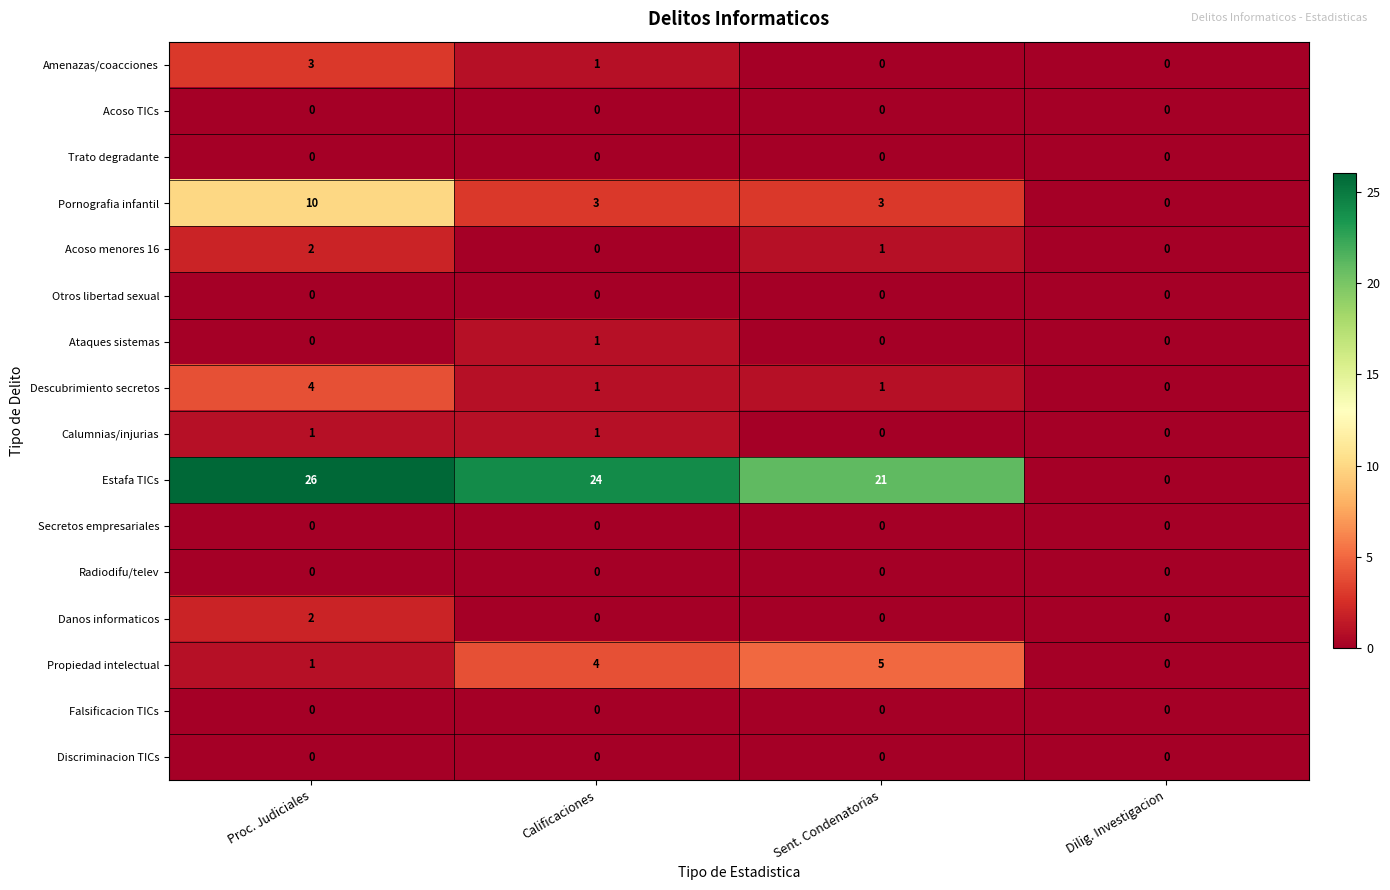

At which category is the sum across all series the highest?

Proc. Judiciales